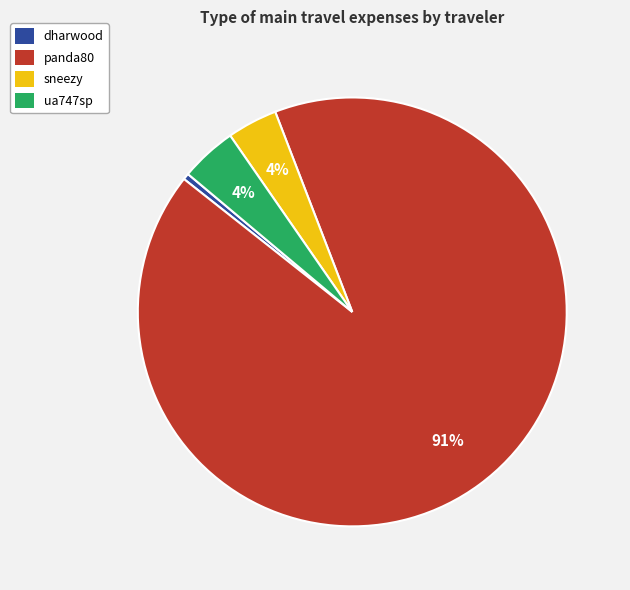

To the nearest percent, what is the average slice percentage?

25%